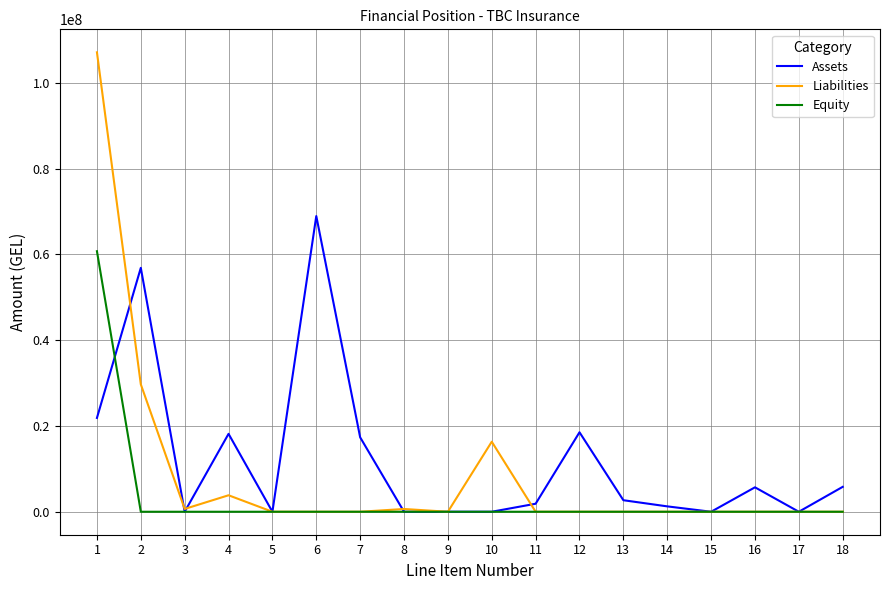

The value of Assets at 7 is 17349153.3. True or false?

True